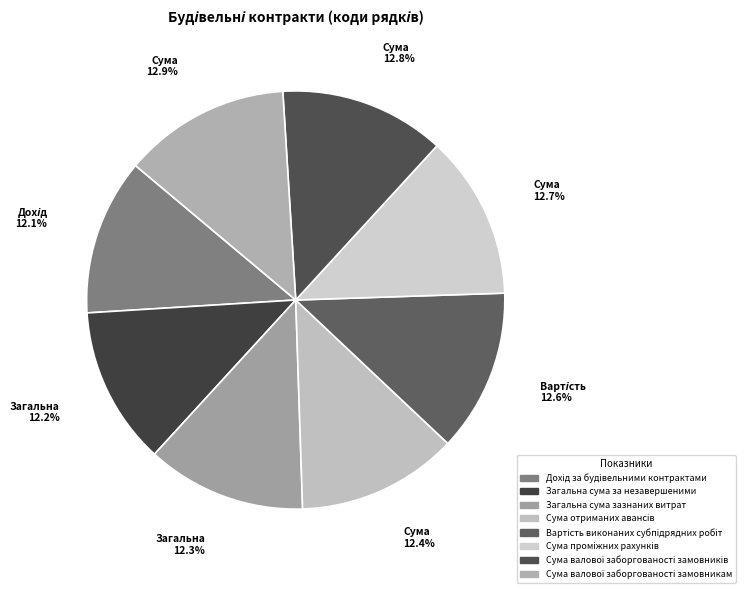

Which has a higher value, Сума отриманих авансів or Сума валової заборгованості замовникам?

Сума валової заборгованості замовникам